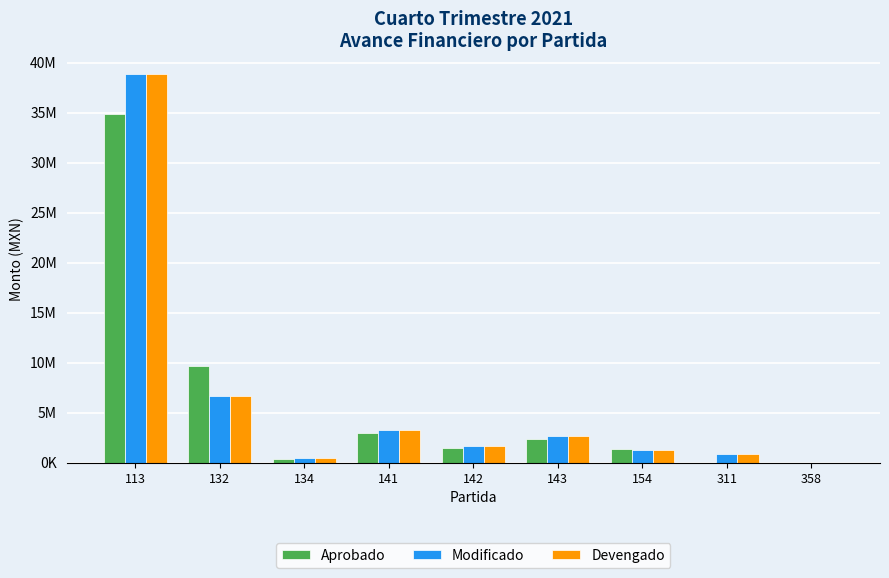

Does the chart contain stacked bars?

No